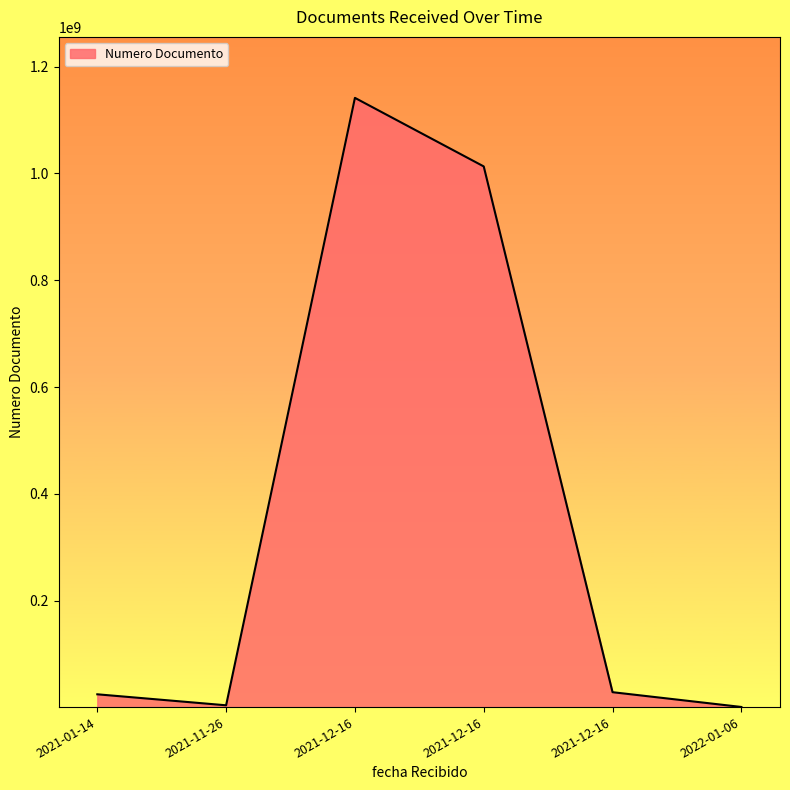

How many points are higher than both their immediate neighbors (excluding endpoints)?

1